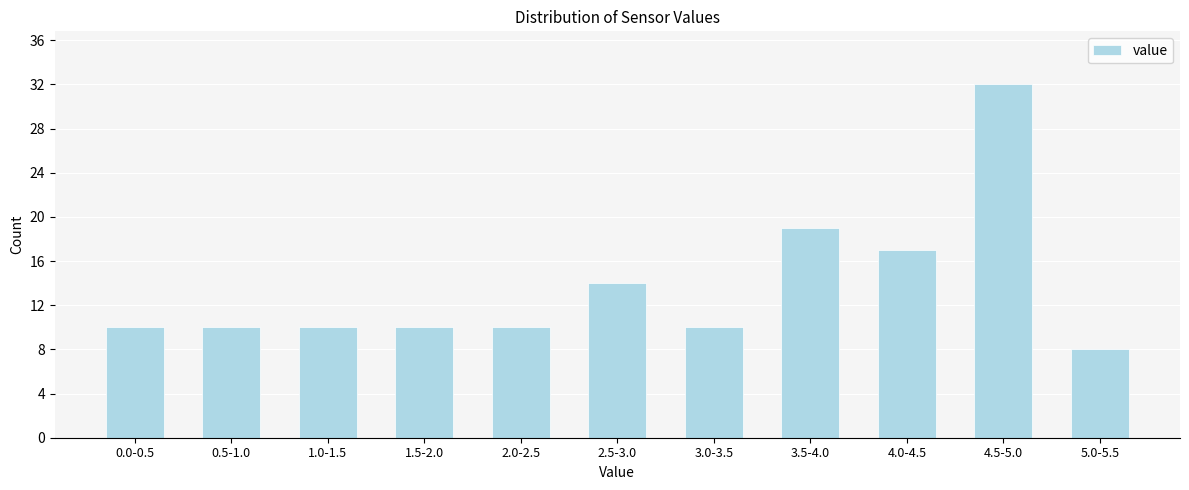

Reading left to right, transcribe all the data shown in this chart.

10	10	10	10	10	14	10	19	17	32	8